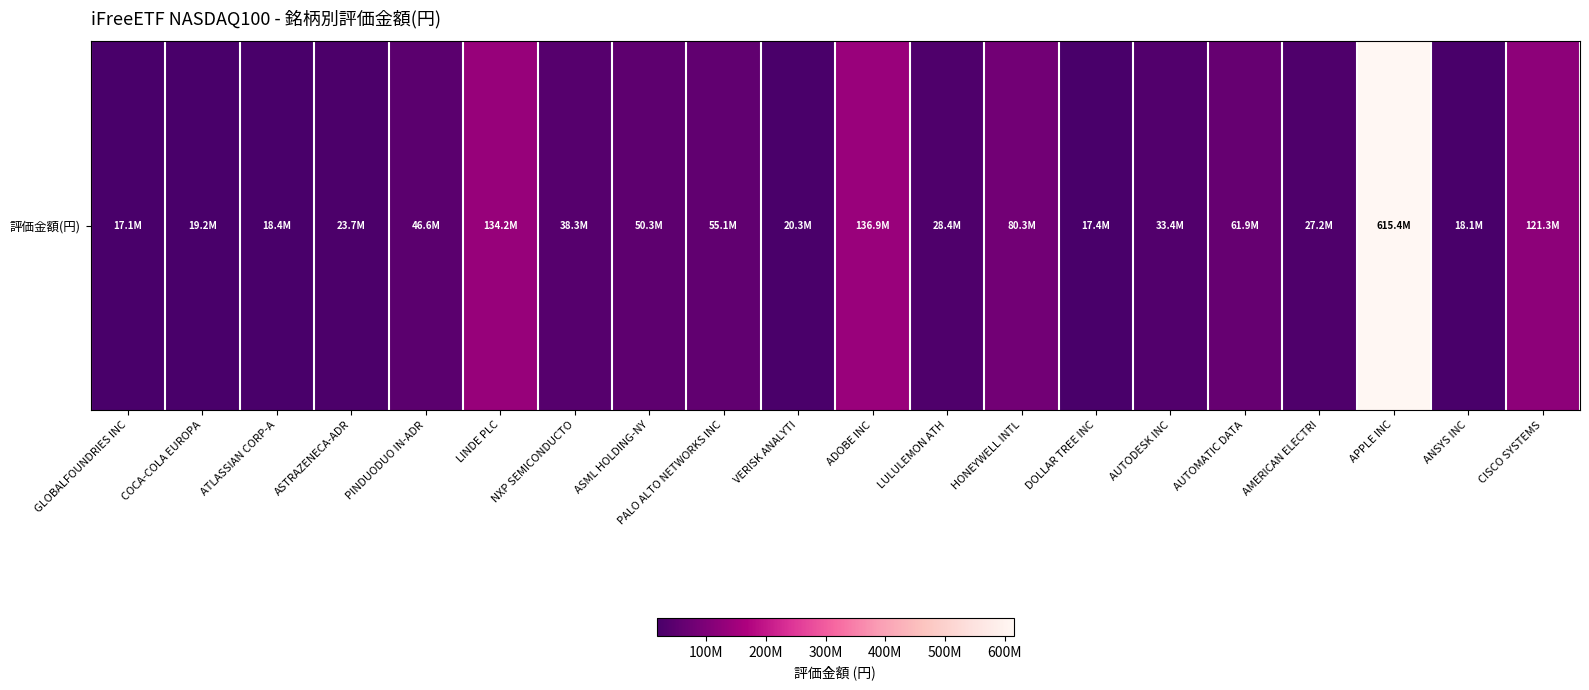

What is the average value?

78177625.7